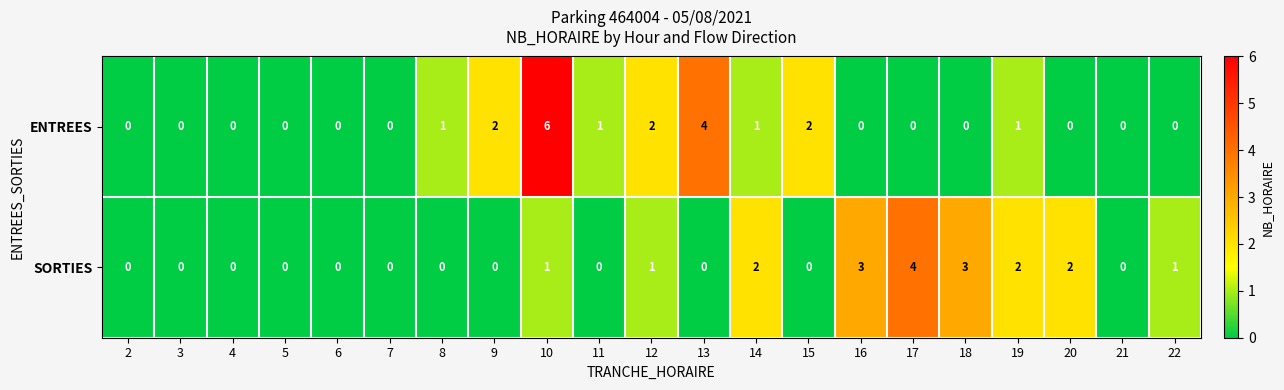

Count the number of categories in the chart.

21